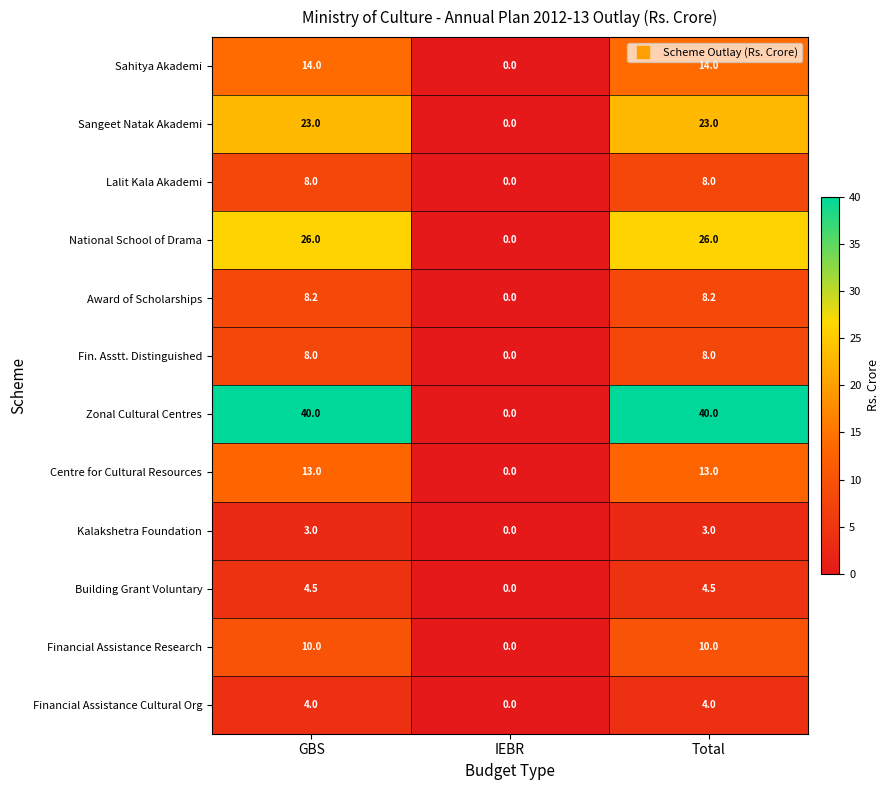

True or false: Financial Assistance Cultural Org has a value of 6.6 at GBS.

False